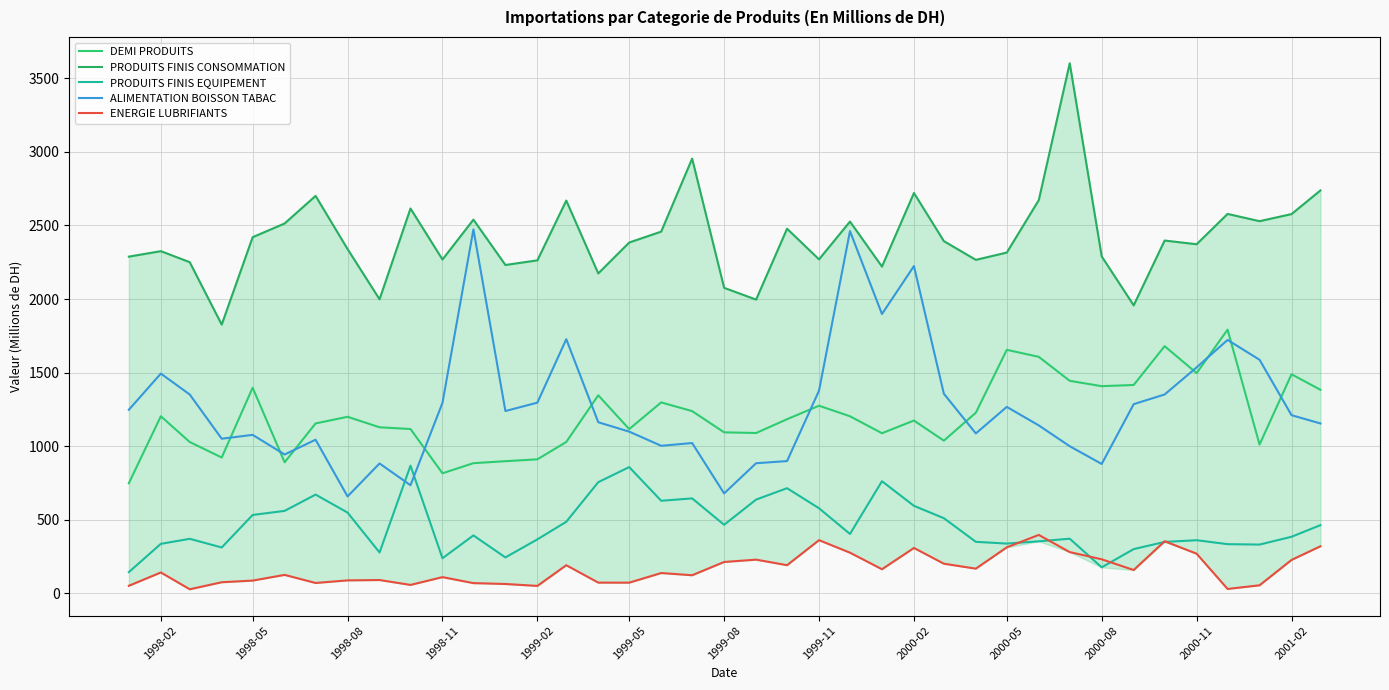

True or false: PRODUITS FINIS EQUIPEMENT and DEMI PRODUITS intersect in this chart.

False